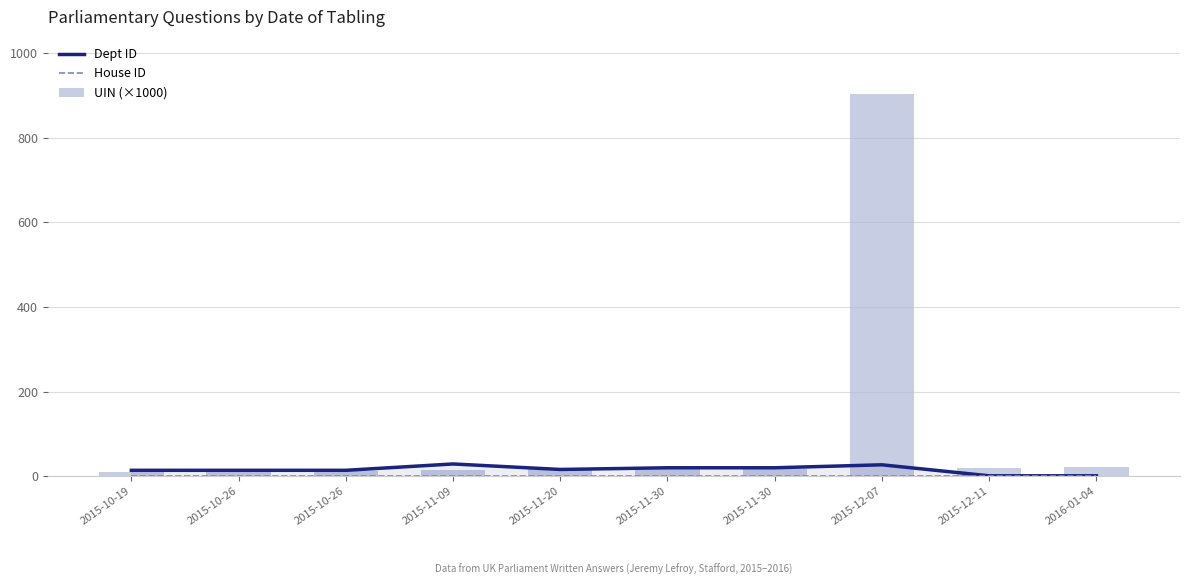

Is the value of UIN (×1000) at 2015-11-30 greater than the value of Dept ID at 2015-11-30?

No